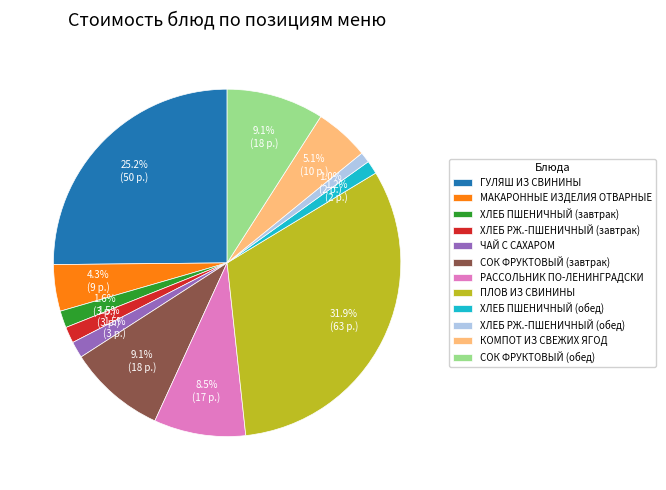

What is the total percentage of ХЛЕБ ПШЕНИЧНЫЙ (завтрак) and РАССОЛЬНИК ПО-ЛЕНИНГРАДСКИ?

10.1%